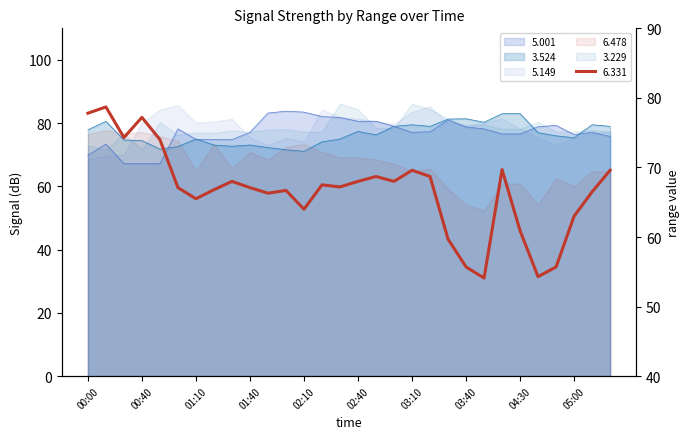

Which series has the largest total across all categories?

5.001